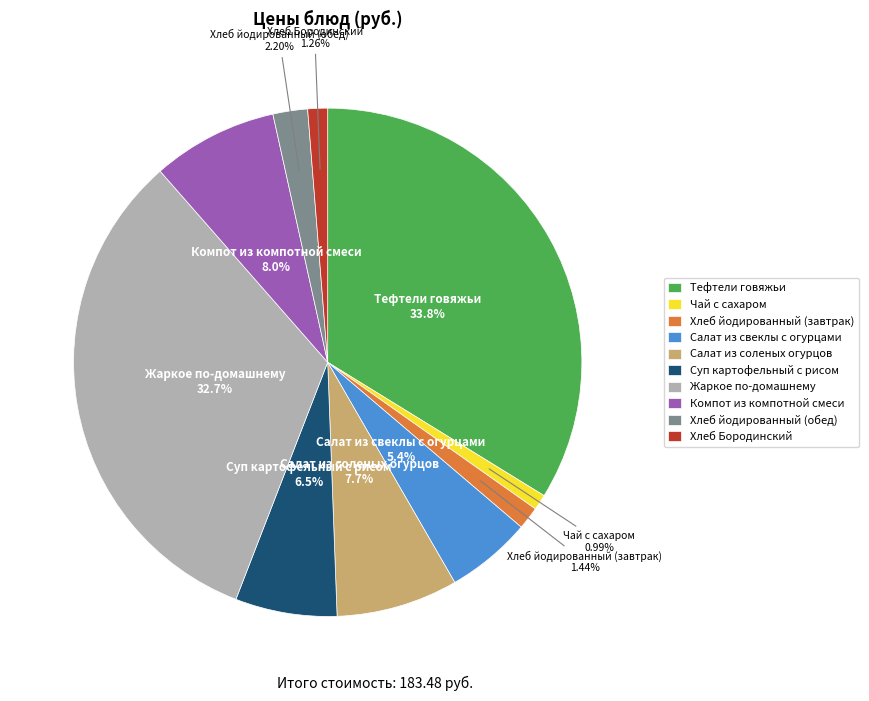

What is the largest slice in the pie chart?

Тефтели говяжьи